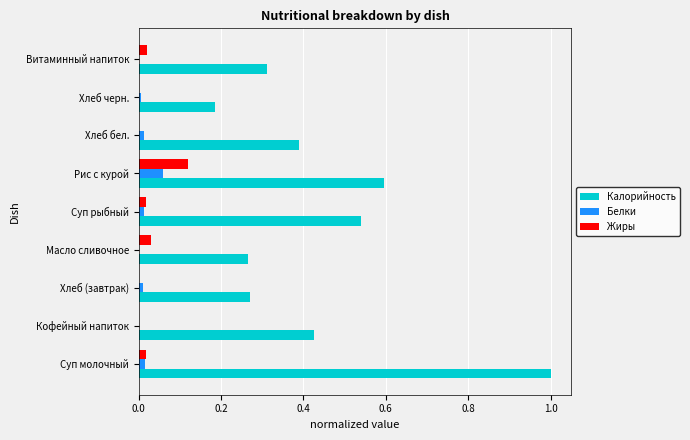

At which label does Белки reach its peak?

Рис с курой